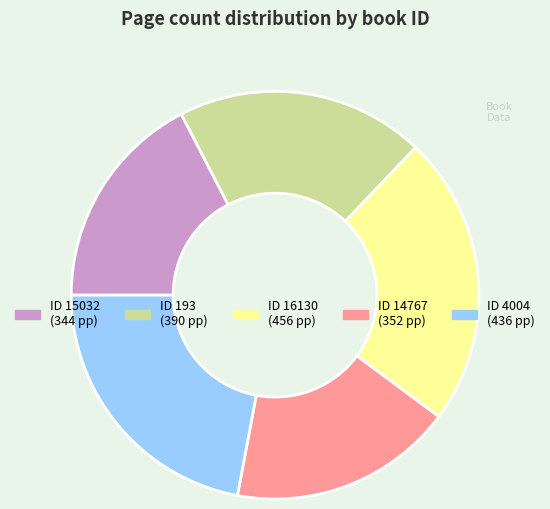

Is there a majority slice in this chart?

No